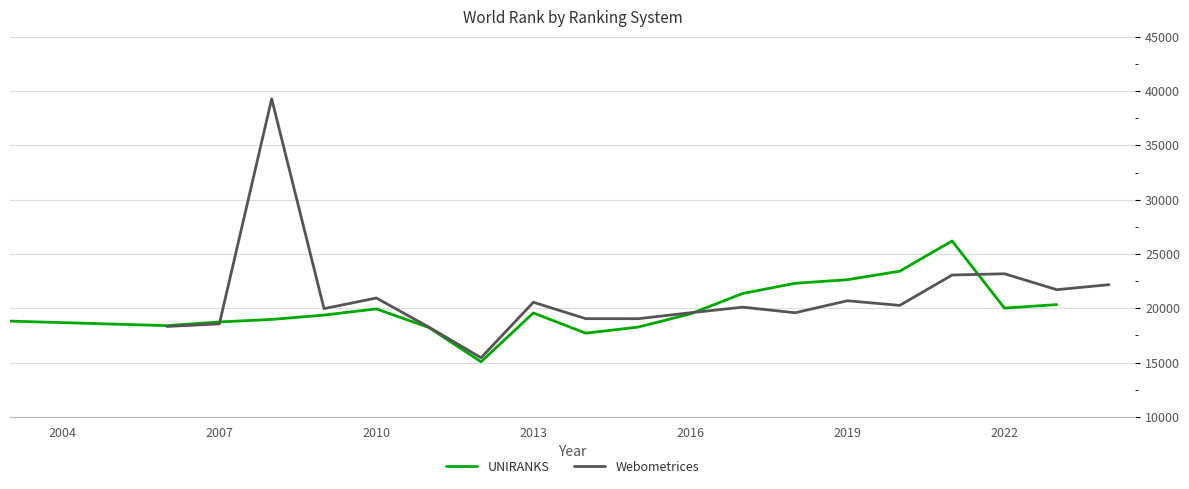

How many interior local valleys does the UNIRANKS series have?

4